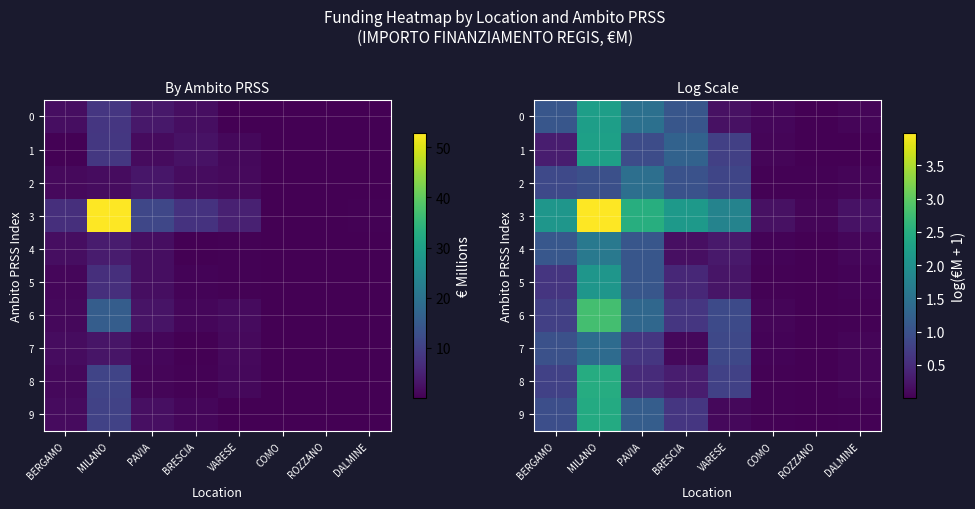

What is the average value of the 9 series?

0.7